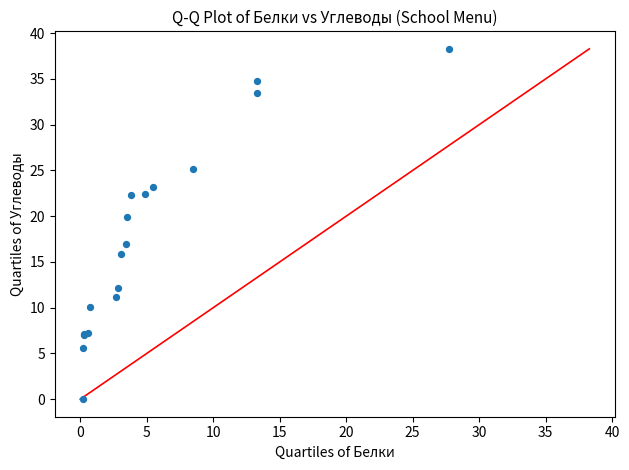

What Y value in the scatter plot is closest to 19?

19.9